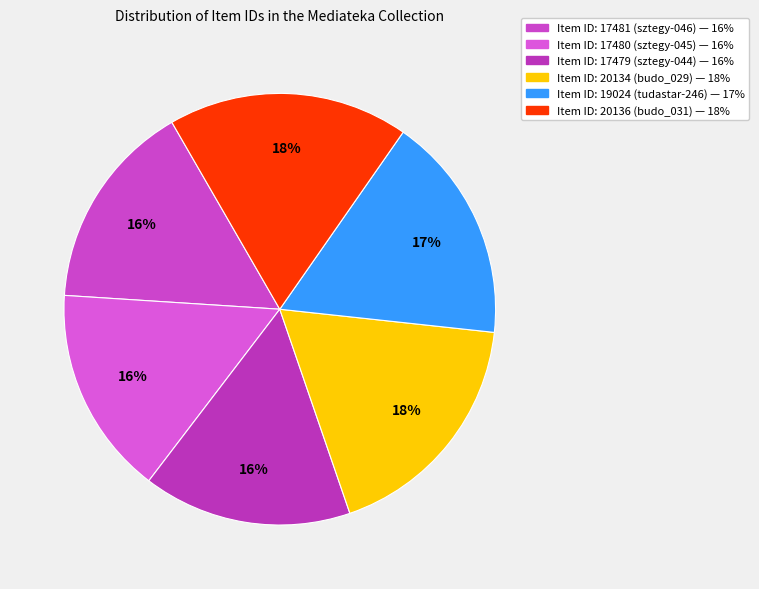

Does any single category account for the majority?

No